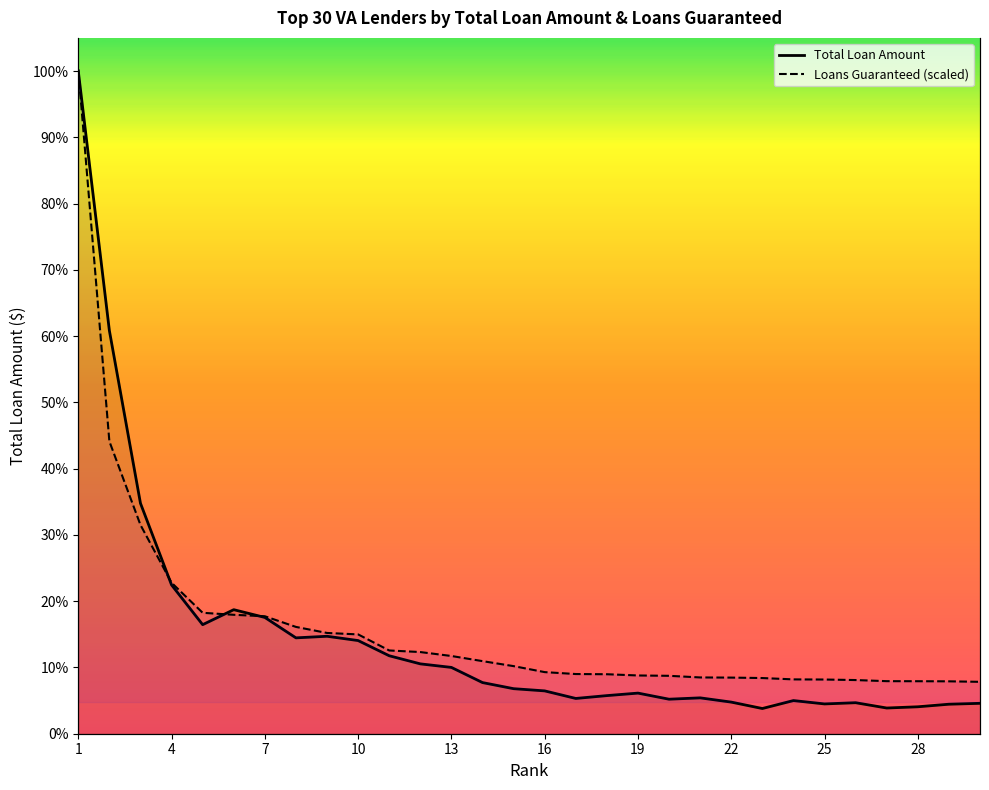

At how many categories does at least one series exceed 5707200135?

3